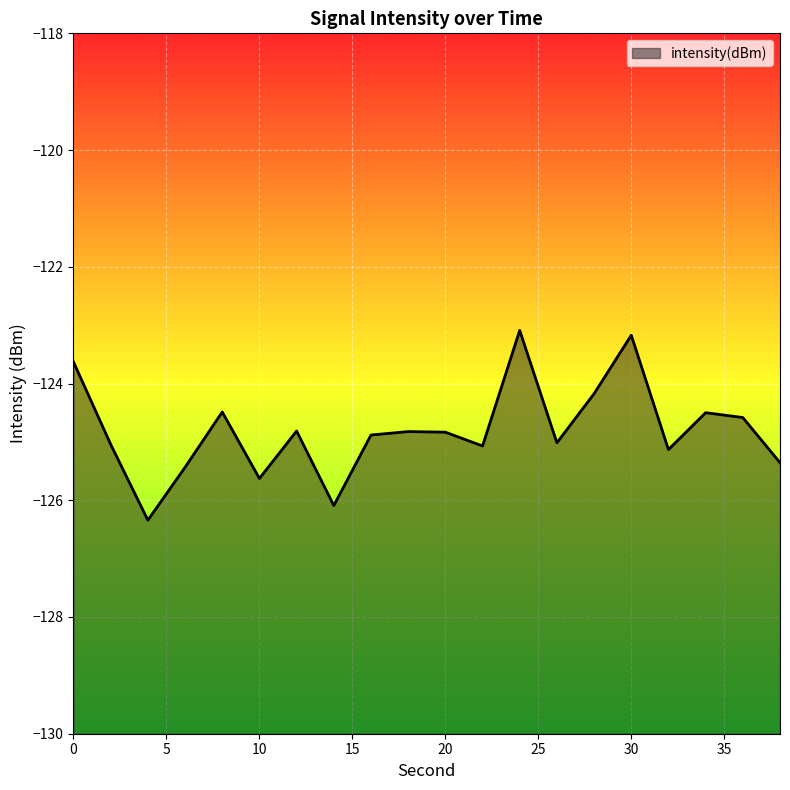

What is the minimum value shown in the chart?

-126.3